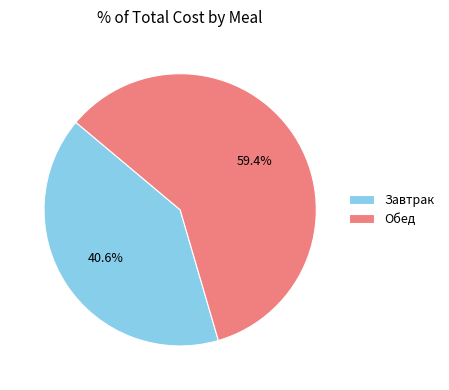

To the nearest percent, what is the average slice percentage?

50%